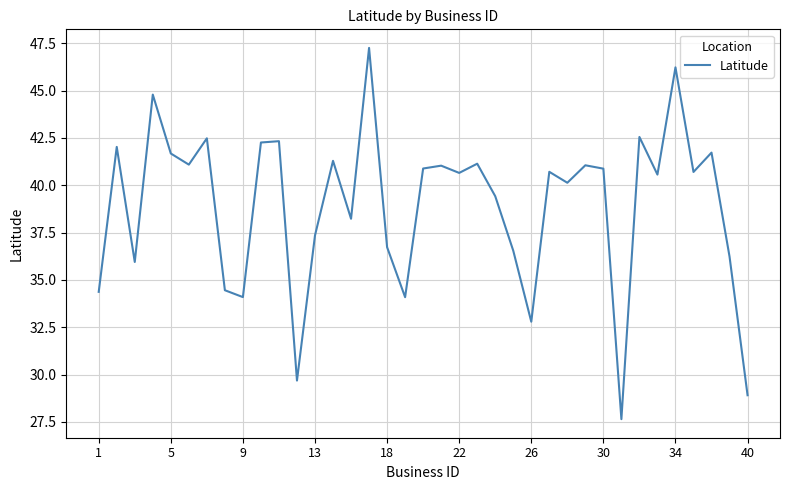

What is the maximum value shown in the chart?

47.3